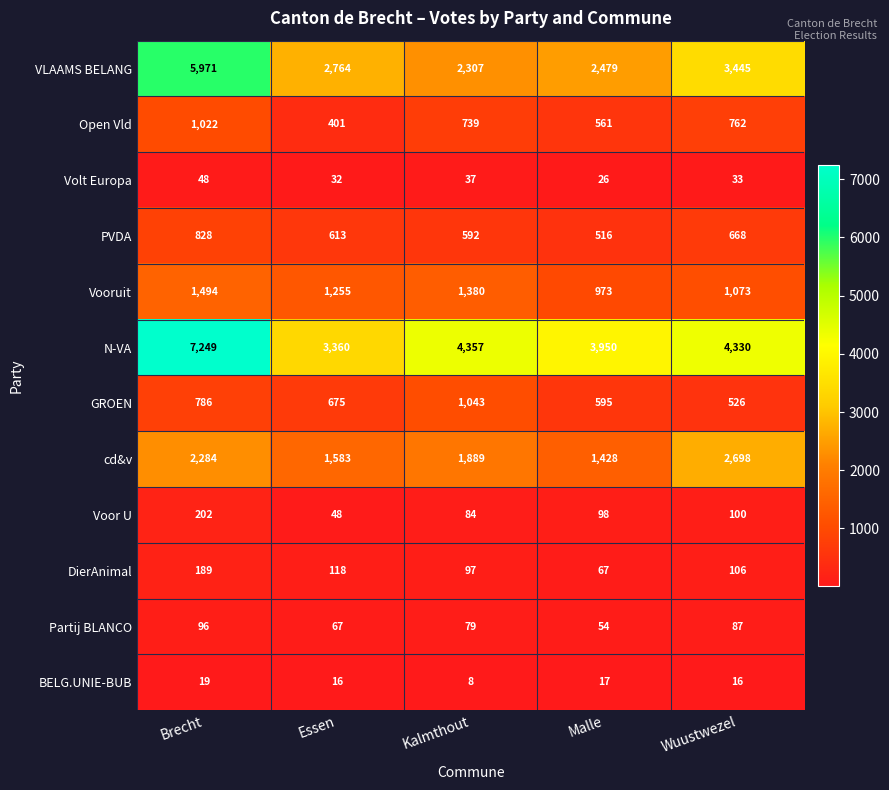

Which label corresponds to the smallest value in the chart?

Kalmthout